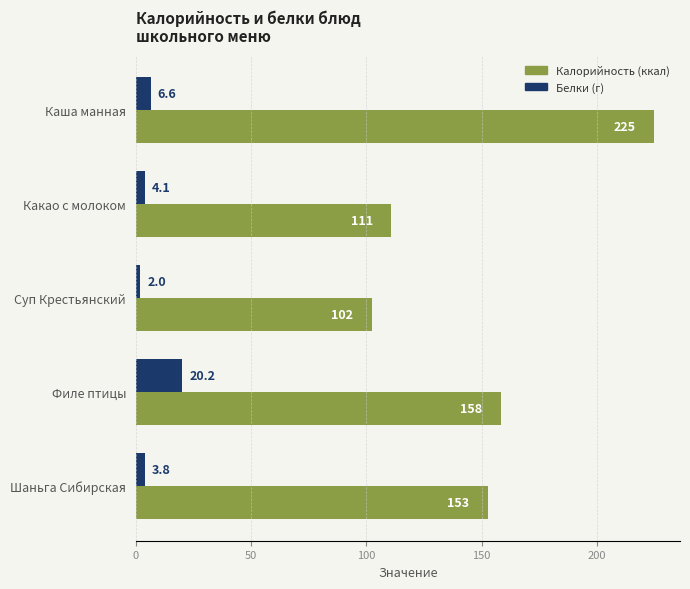

At which category is the sum across all series the highest?

Каша манная